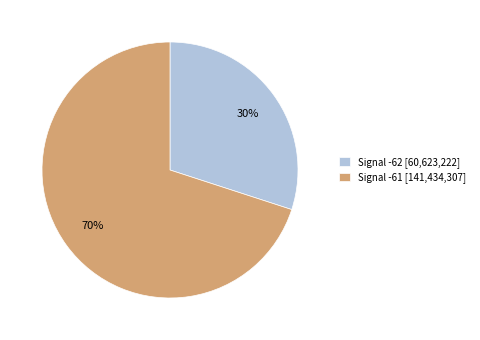

Is there a majority slice in this chart?

Yes